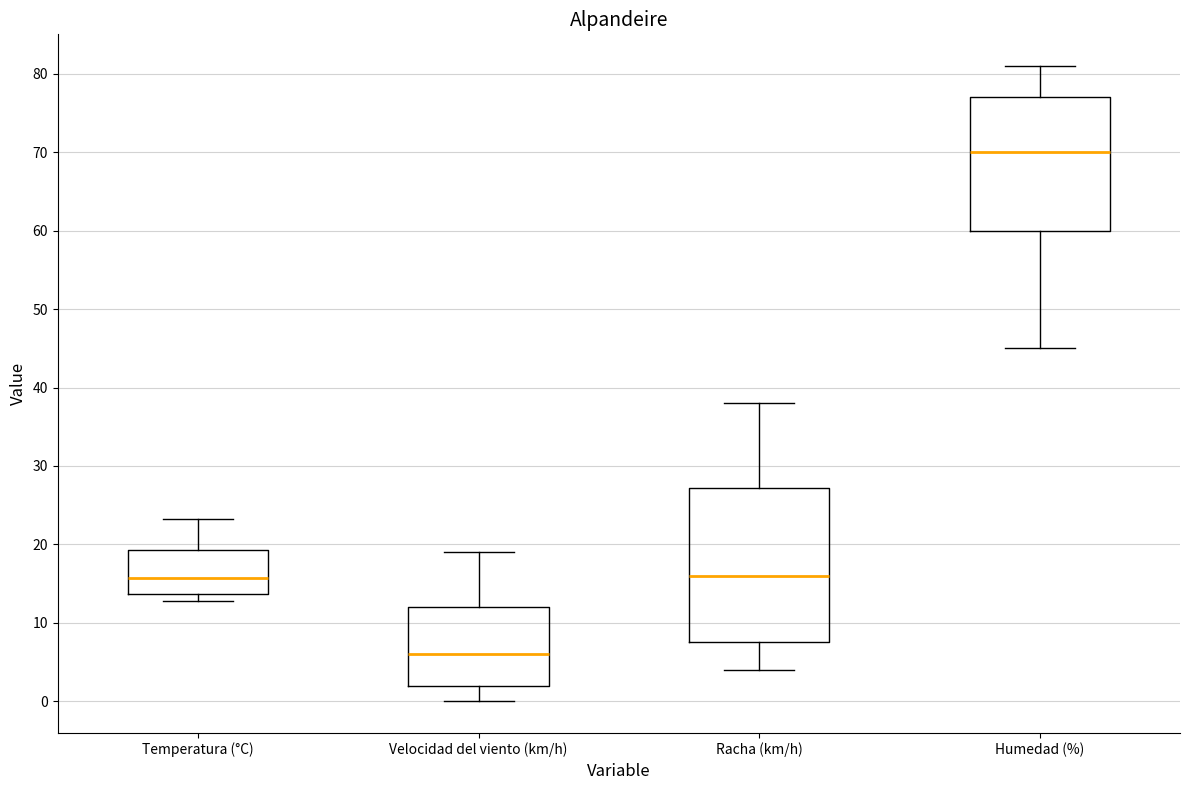

Reading left to right, transcribe this box plot: for each box, give where its median line is, the range the box spans, and where its two whiskers end, as read against the y-axis. The values are not printed on the chart, so give them approximately, as read against the axis.

Temperatura (°C): median 16, box 14 to 19, whiskers 13 to 23
Velocidad del viento (km/h): median 6, box 2 to 12, whiskers 0 to 19
Racha (km/h): median 16, box 8 to 27, whiskers 4 to 38
Humedad (%): median 70, box 60 to 77, whiskers 45 to 81